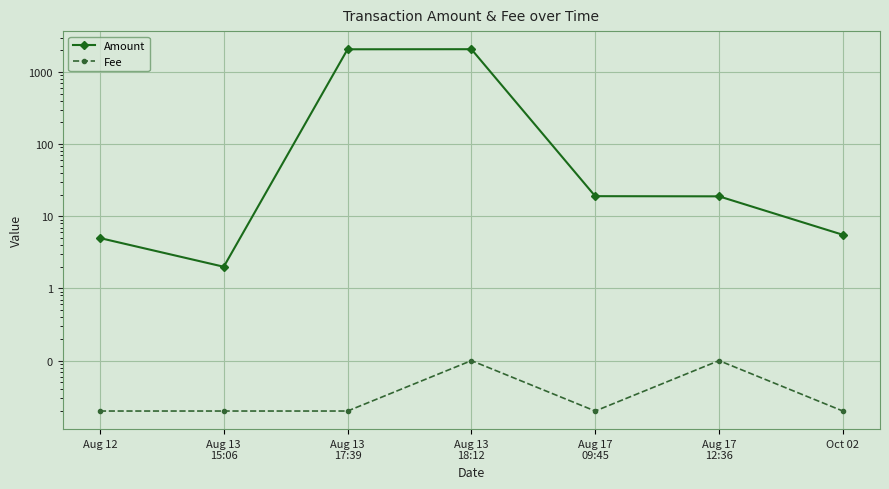

At how many categories does at least one series exceed 279?

2